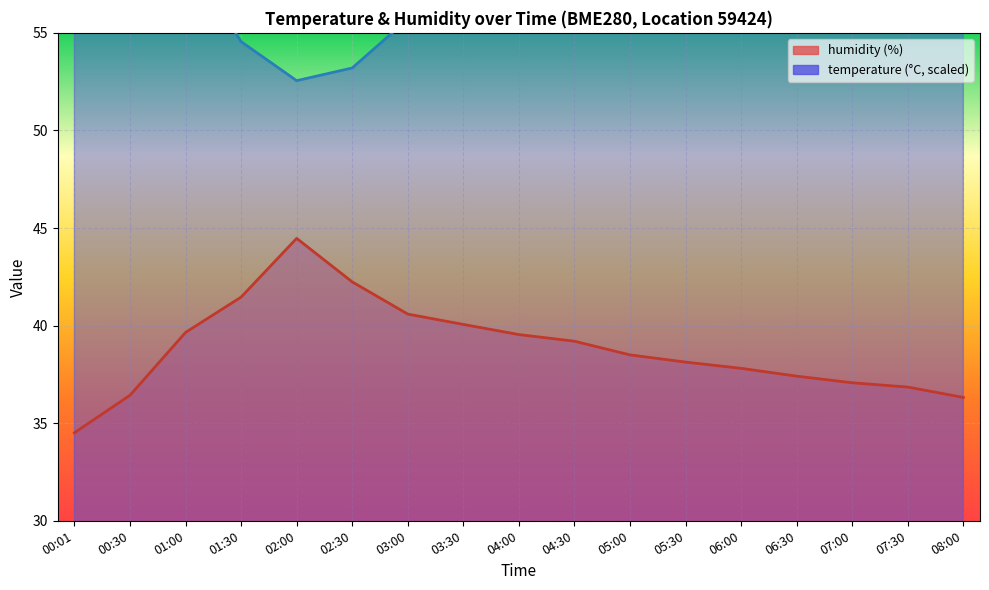

What are all the series names shown in the legend?

temperature, humidity